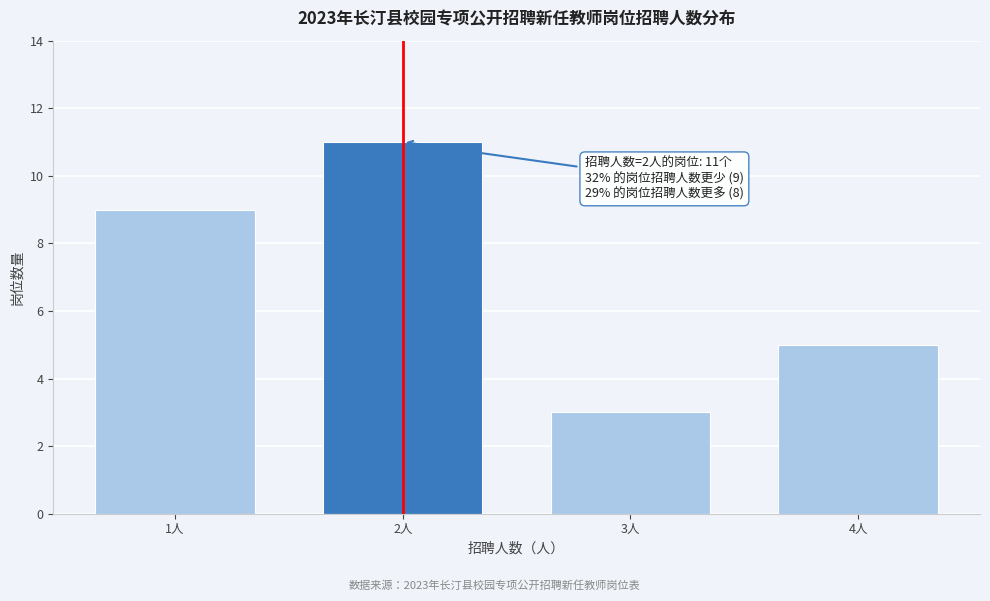

Reading right to left, extract all data points from this chart.

4人=5	3人=3	2人=11	1人=9